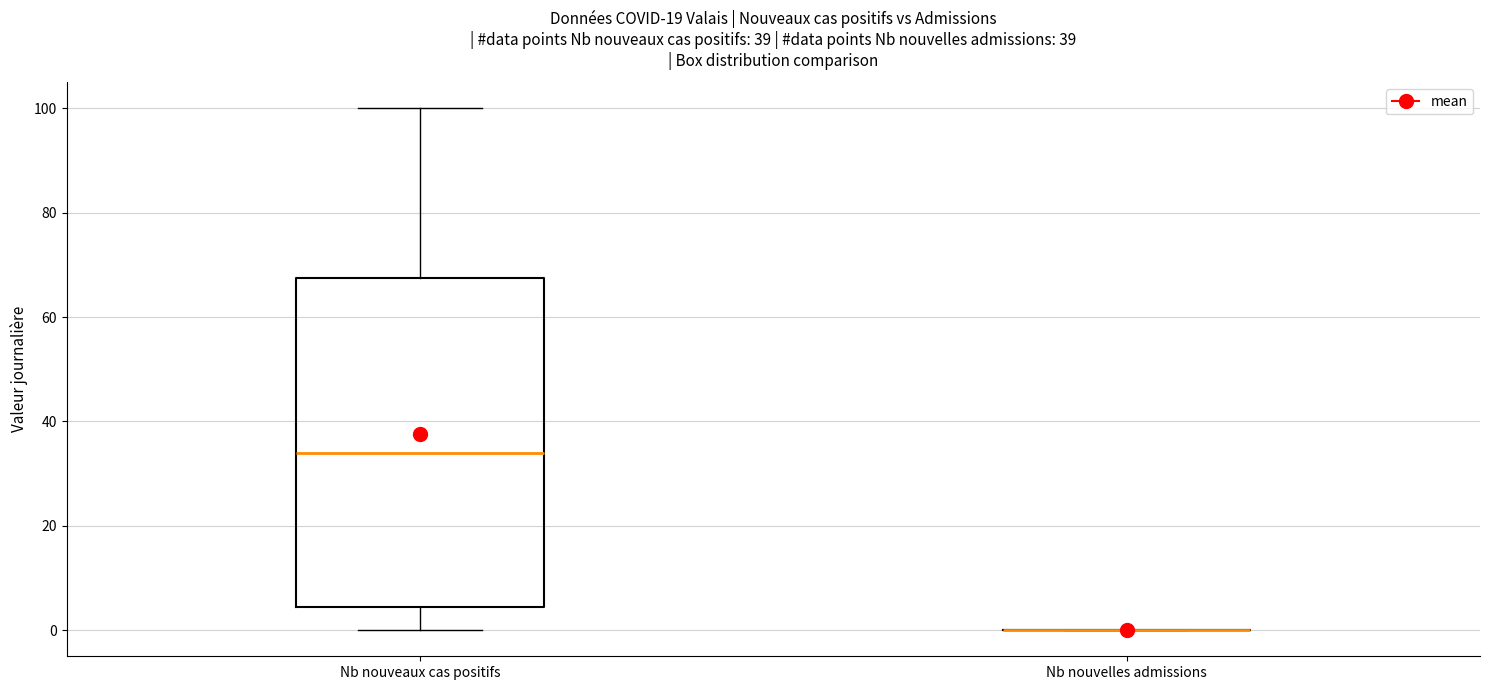

Reading left to right, read every box against the y-axis: the position of its median line, the range the box covers, and the ends of its whiskers. The values are not printed on the chart, so give them approximately, as read against the axis.

Nb nouveaux cas positifs: median 34, box 4 to 68, whiskers 0 to 100
Nb nouvelles admissions: box collapsed to a line at 0, whiskers 0 to 0